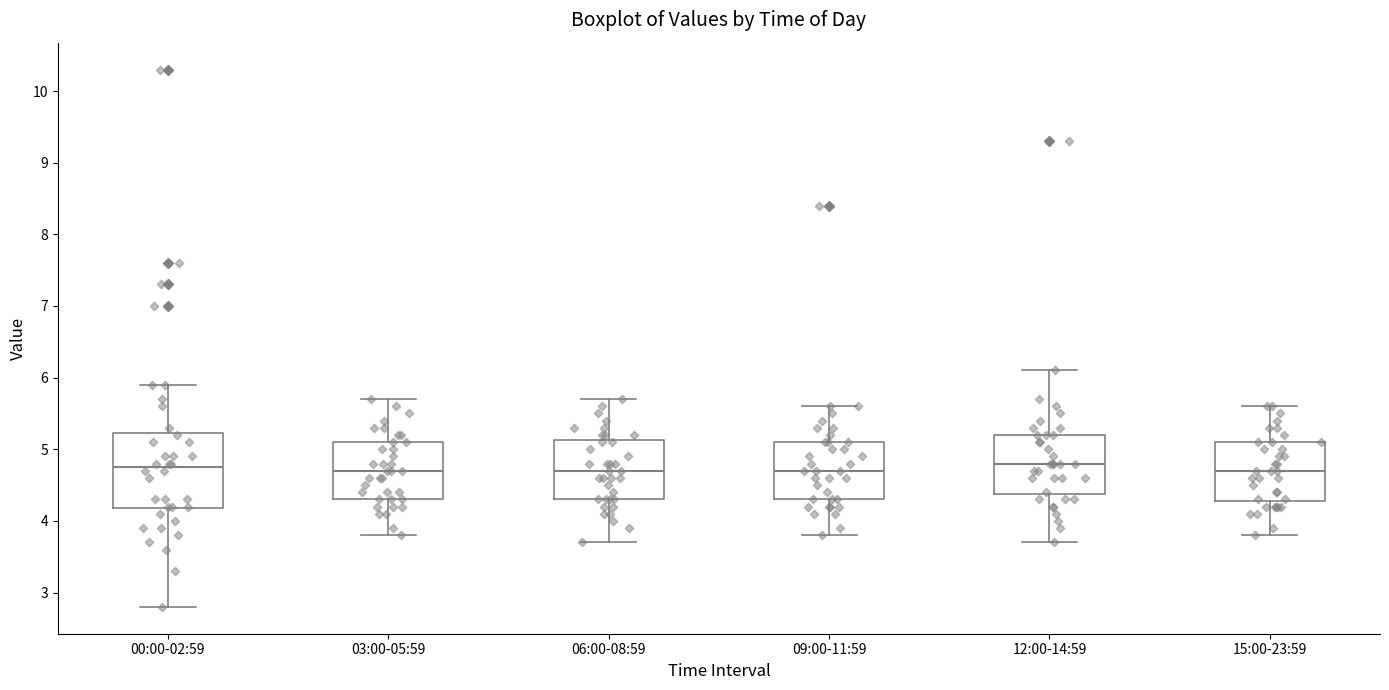

Reading left to right, read every box against the y-axis: the position of its median line, the range the box covers, and the ends of its whiskers. The values are not printed on the chart, so give them approximately, as read against the axis.

00:00-02:59: median 4.8, box 4.2 to 5.2, whiskers 2.8 to 5.9
03:00-05:59: median 4.7, box 4.3 to 5.1, whiskers 3.8 to 5.7
06:00-08:59: median 4.7, box 4.3 to 5.1, whiskers 3.7 to 5.7
09:00-11:59: median 4.7, box 4.3 to 5.1, whiskers 3.8 to 5.6
12:00-14:59: median 4.8, box 4.4 to 5.2, whiskers 3.7 to 6.1
15:00-23:59: median 4.7, box 4.3 to 5.1, whiskers 3.8 to 5.6